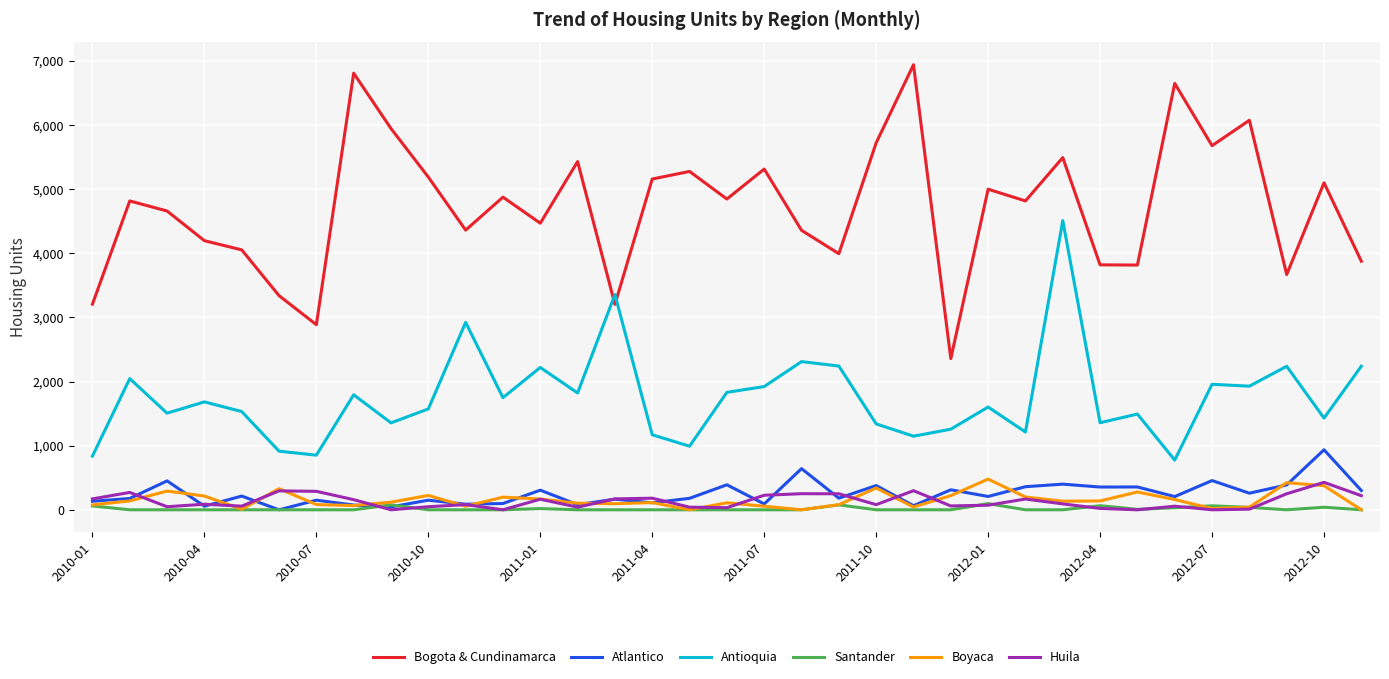

True or false: Santander and Antioquia intersect in this chart.

False